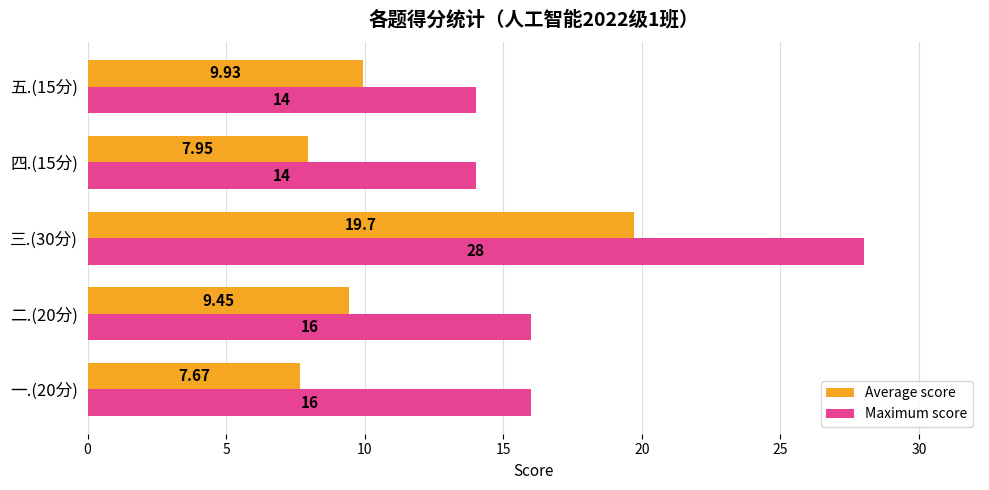

What are all the series names shown in the legend?

Average score, Maximum score